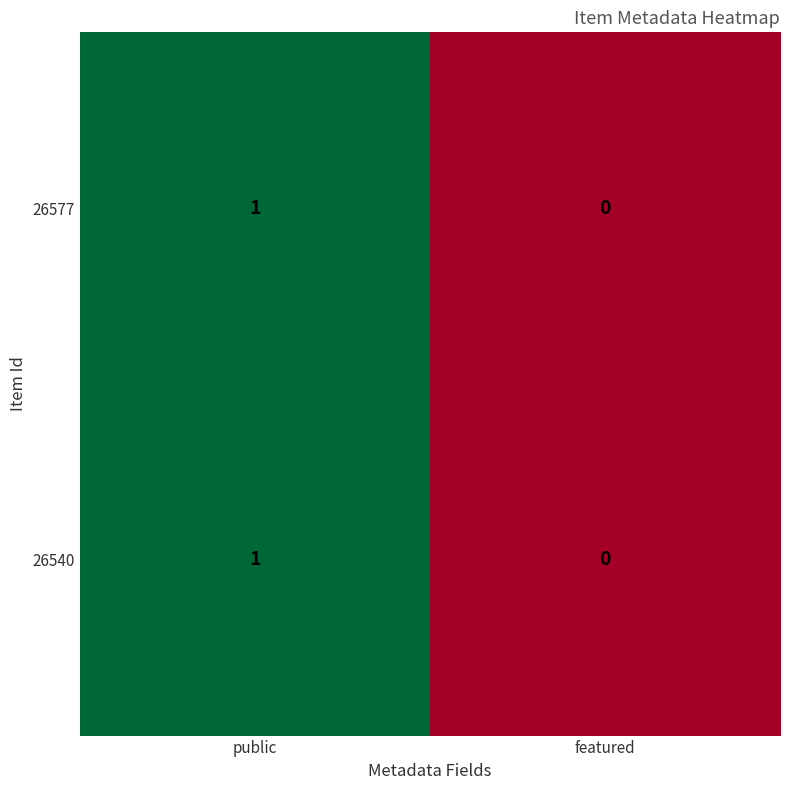

Rank the categories by 26577 value from highest to lowest.

public, featured